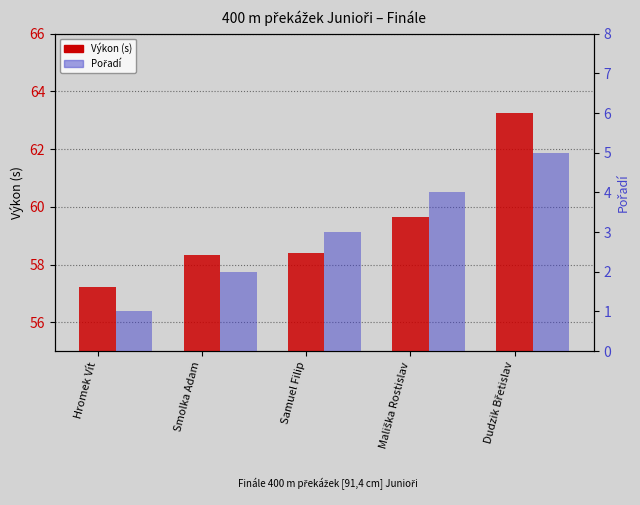

What is the value of the Pořadí bar at the 4th from the left?

4.0